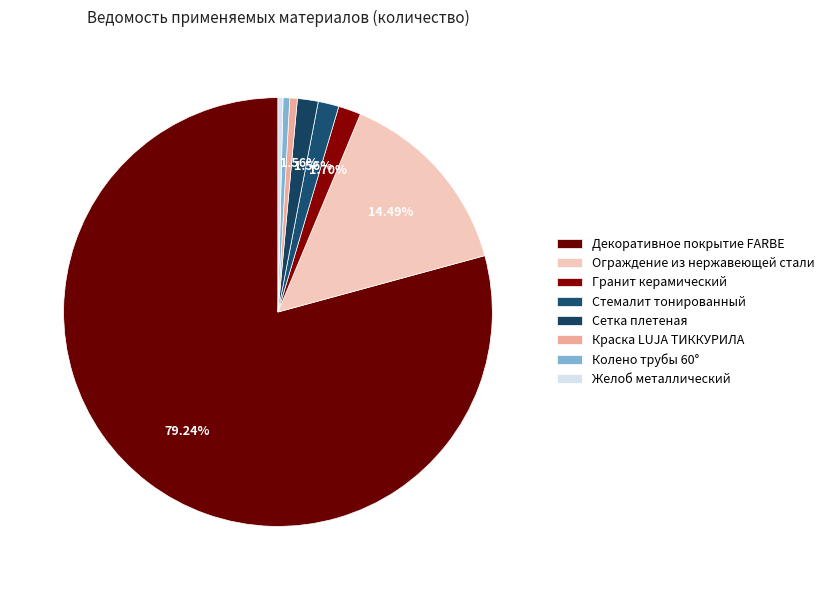

How many slices are in this pie chart?

8